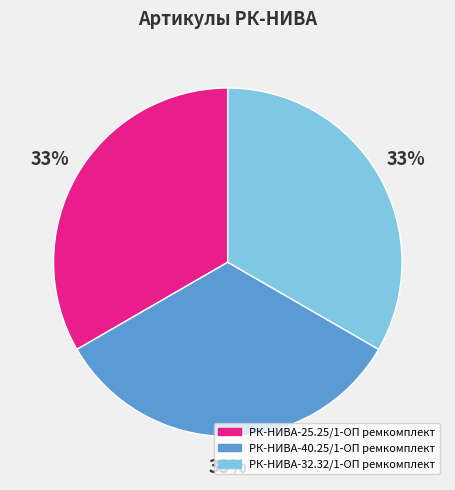

Is the sum of РК-НИВА-32.32/1-ОП ремкомплект and РК-НИВА-25.25/1-ОП ремкомплект greater than half?

Yes